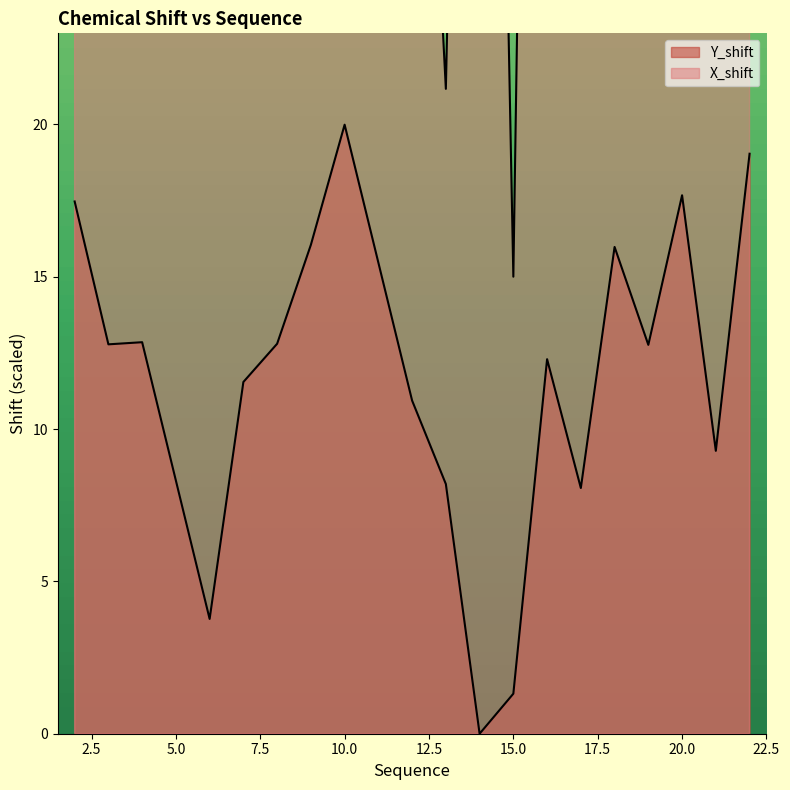

Is the value of X_shift at 2 greater than the value of Y_shift at 12?

Yes